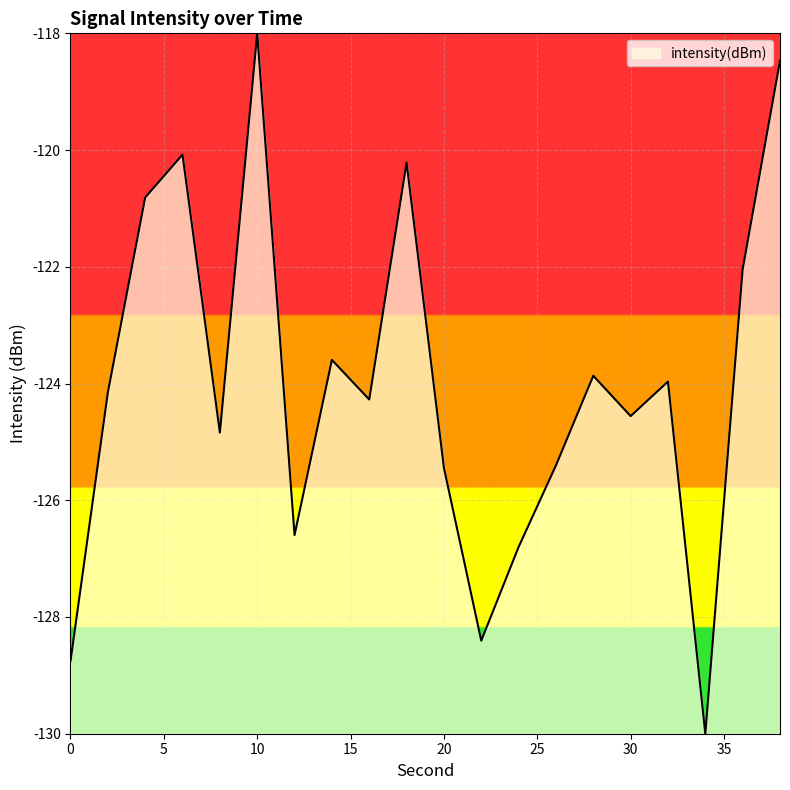

What is the difference between the maximum and minimum values?

12.0